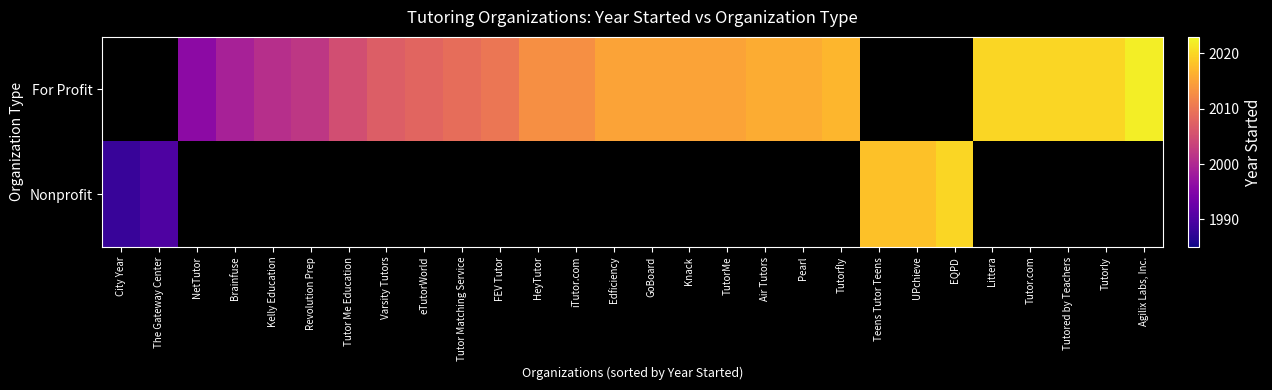

Between GoBoard and HeyTutor, which is larger?

GoBoard